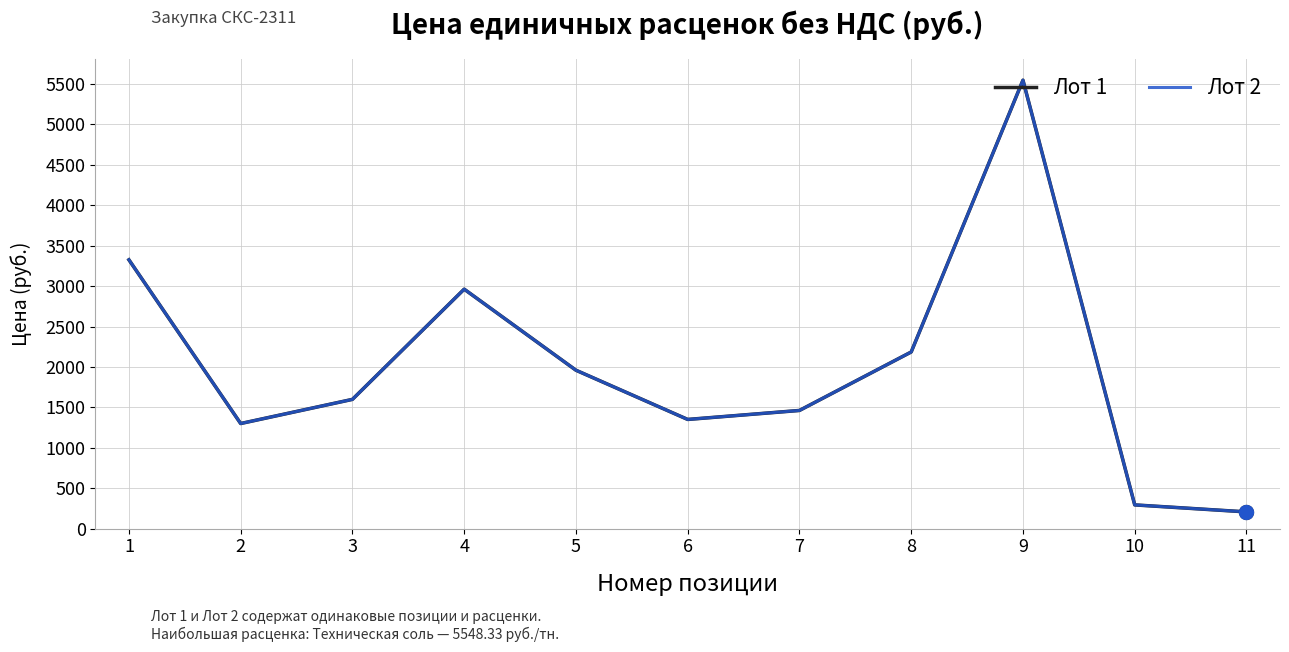

What is the value of the Лот 1 point at the 1st from the left?

3325.9